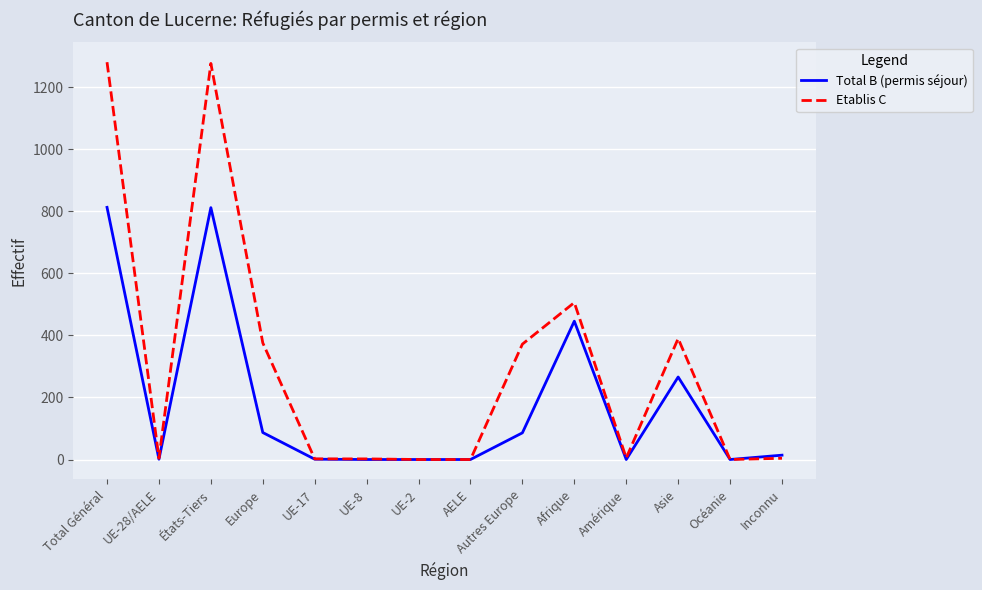

What is the maximum value for Etablis C?

1281